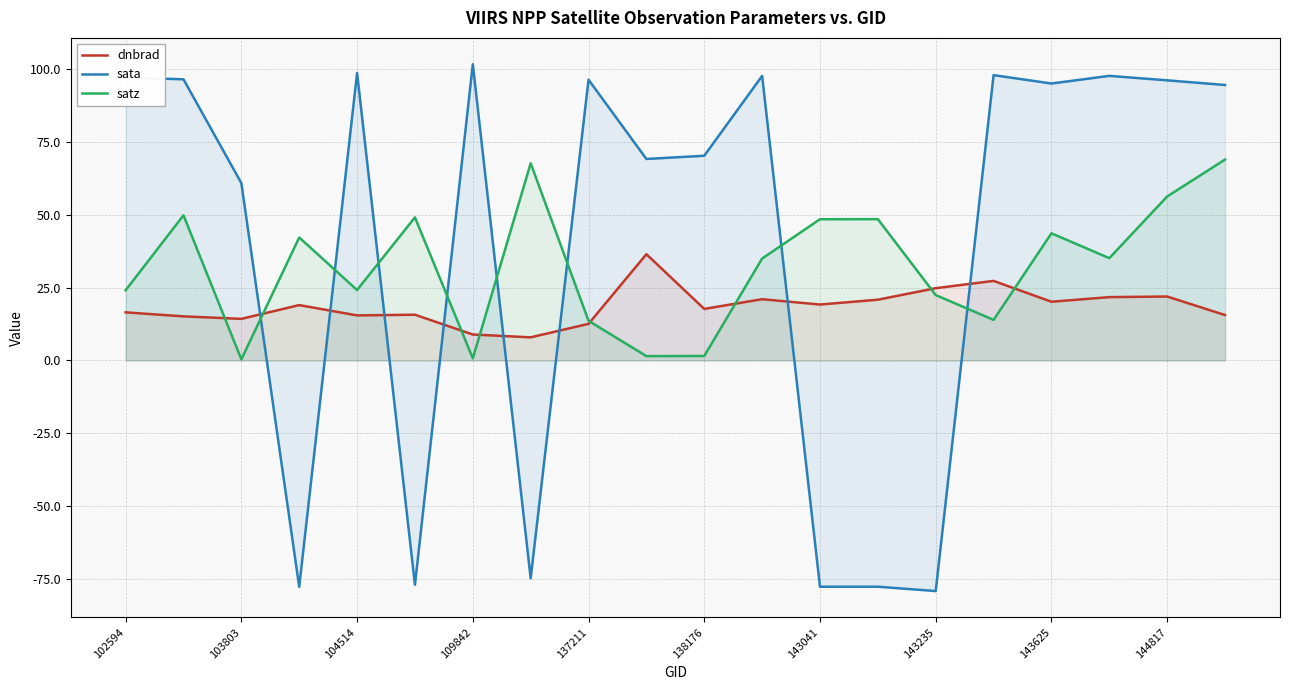

The value of sata at 143041 is -77.7. True or false?

True